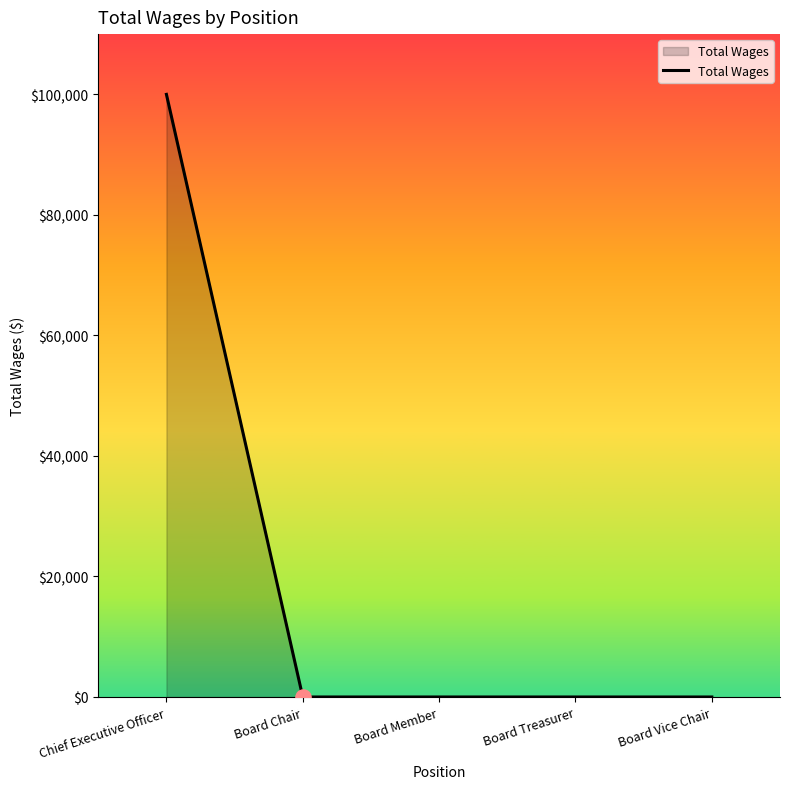

What is the average value?

20000